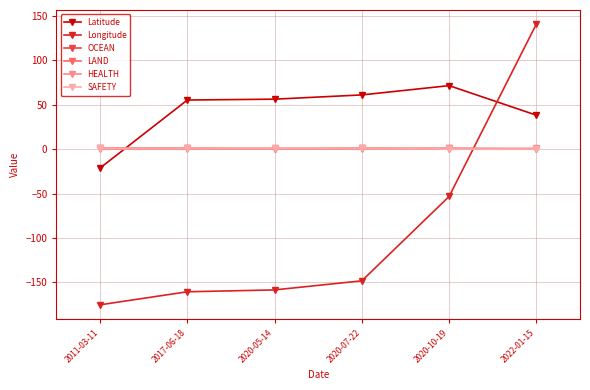

The Longitude series shows -160.5 at 2017-06-18. True or false?

True